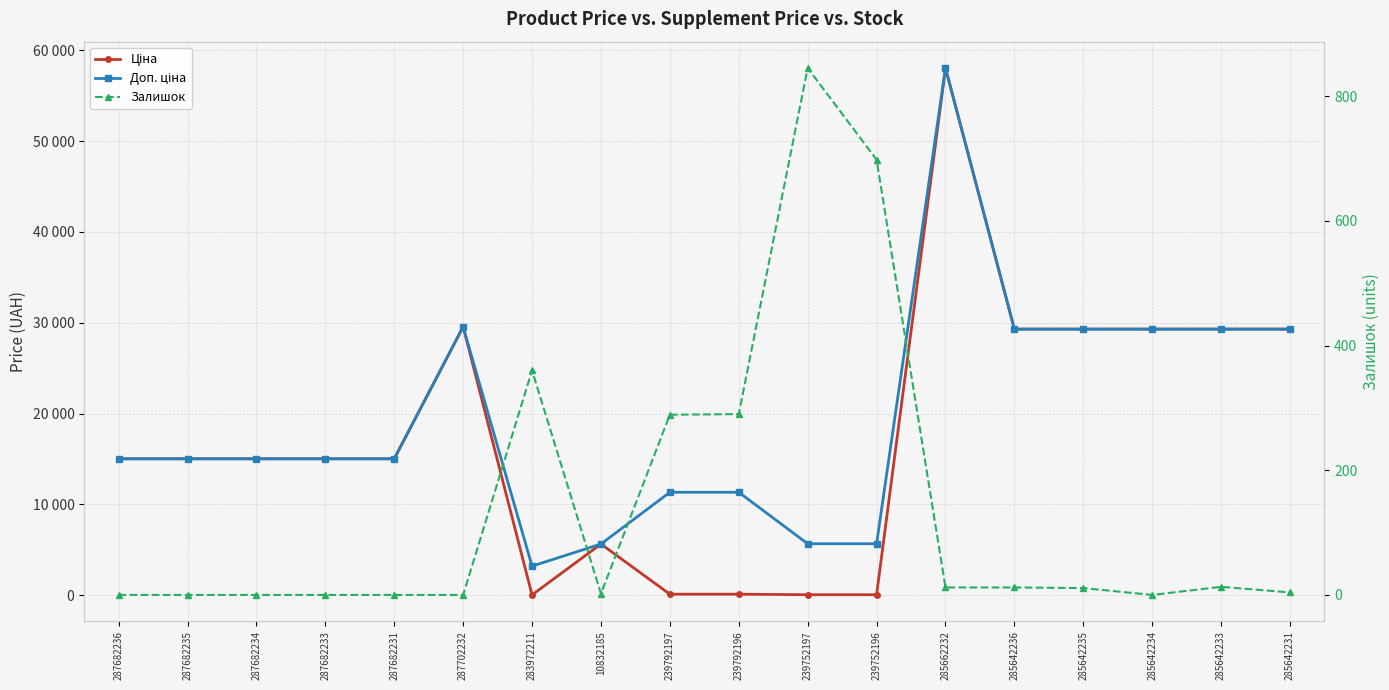

Is it true that Доп. ціна equals 15019.2 at 287682231?

True